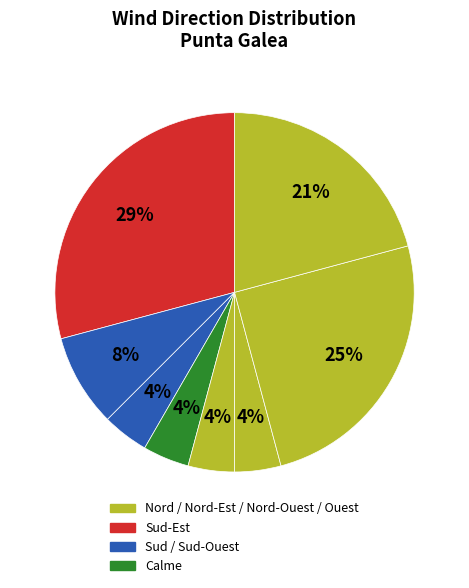

Which category has the biggest portion of the pie?

Nord